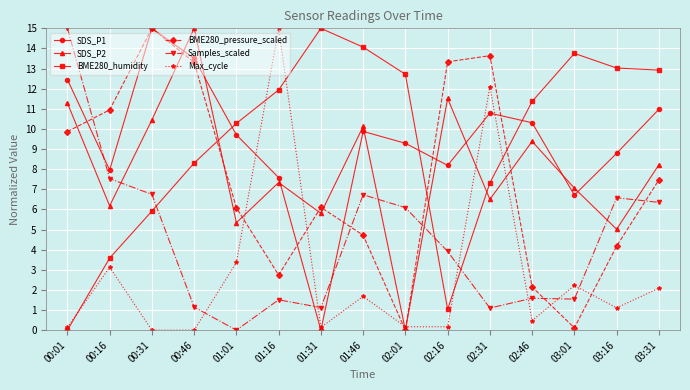

True or false: Samples_scaled has more than 1 points higher than both neighbors.

True